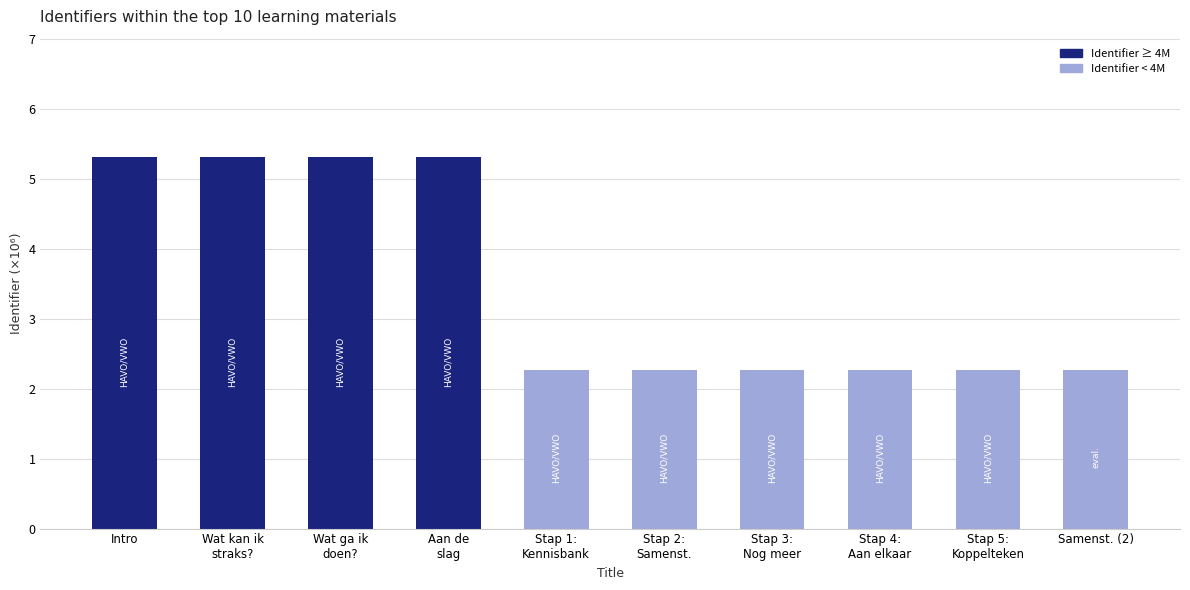

The value at Wat kan ik
straks? is 5.3. True or false?

True